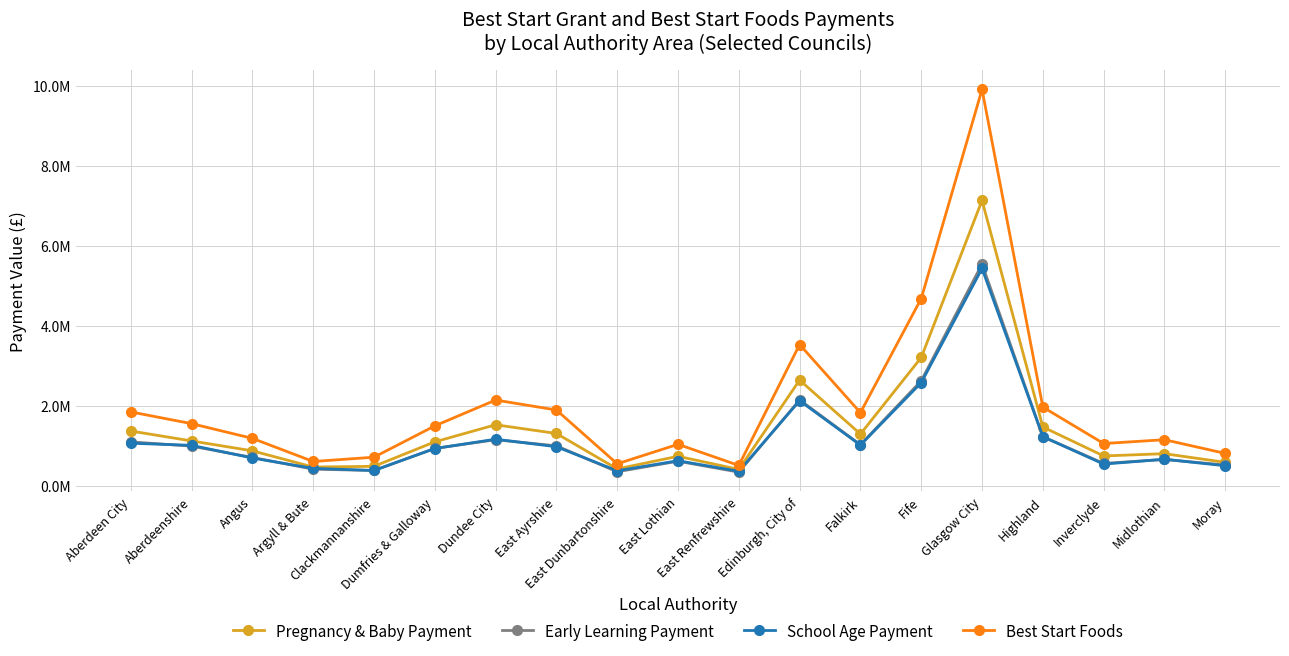

Which series changed the most between Dumfries & Galloway and Moray?

Best Start Foods